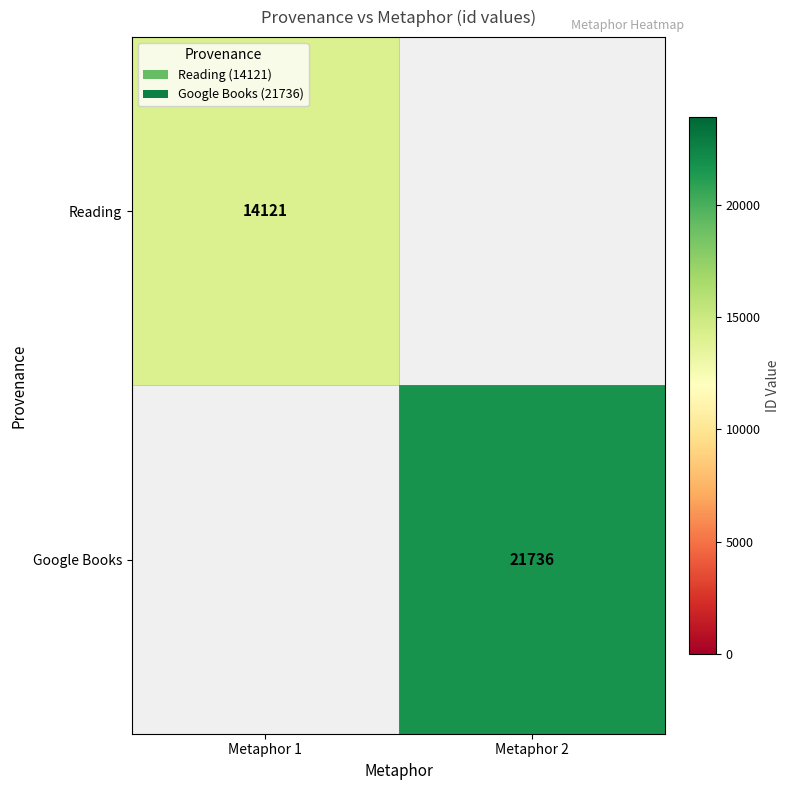

Is it true that Reading equals 22410 at Metaphor 1?

False